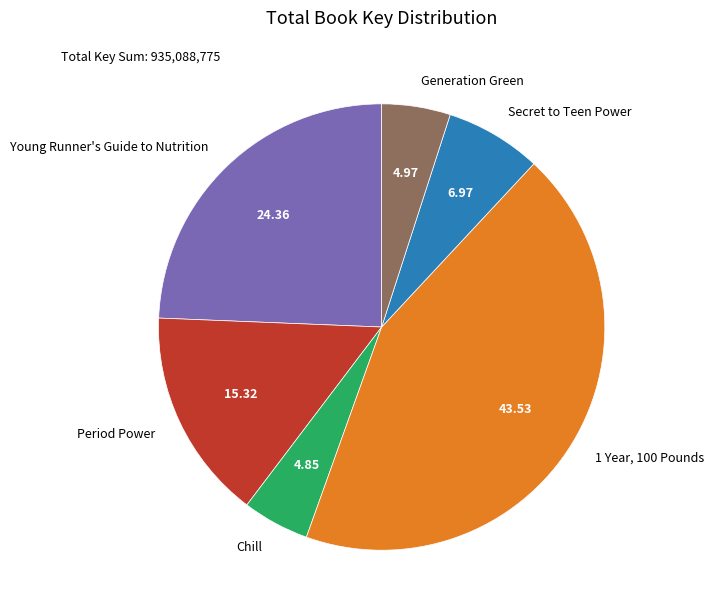

How many segments does this pie chart have?

6